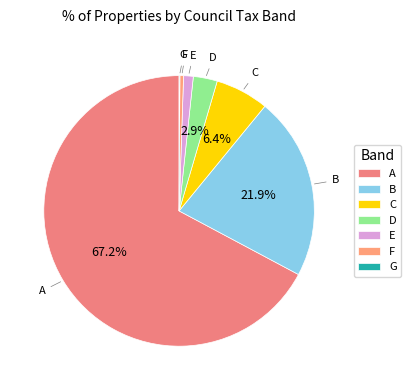

Does any single category account for the majority?

Yes